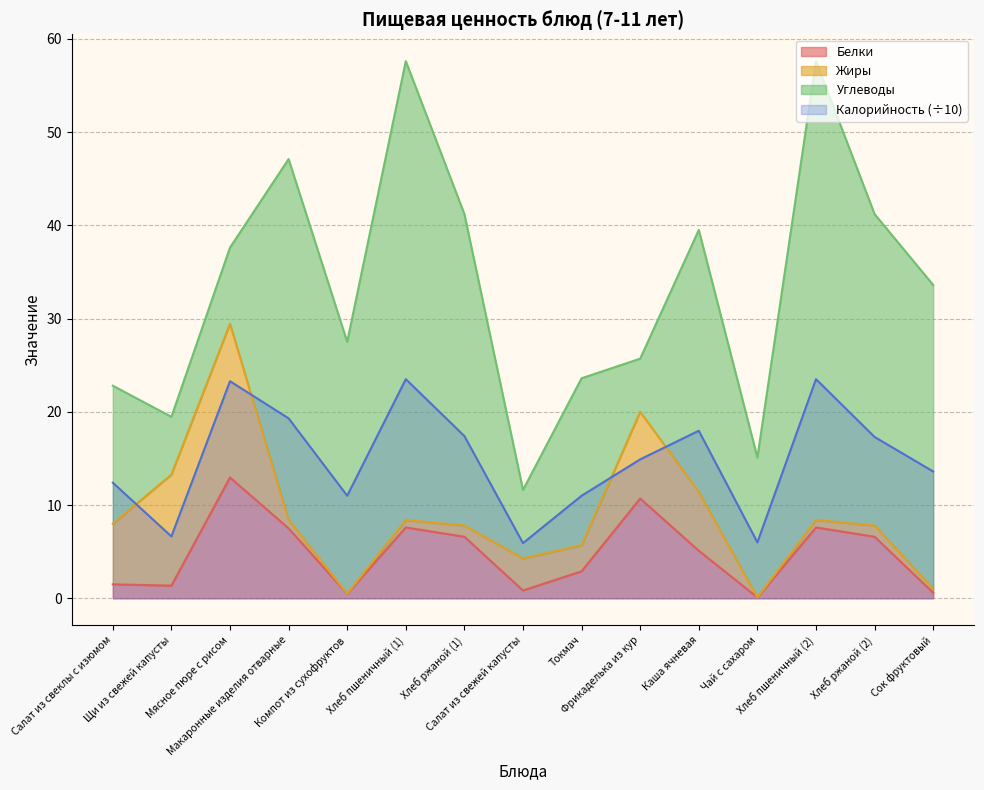

At which label does Калорийность first exceed 14?

Мясное пюре с рисом